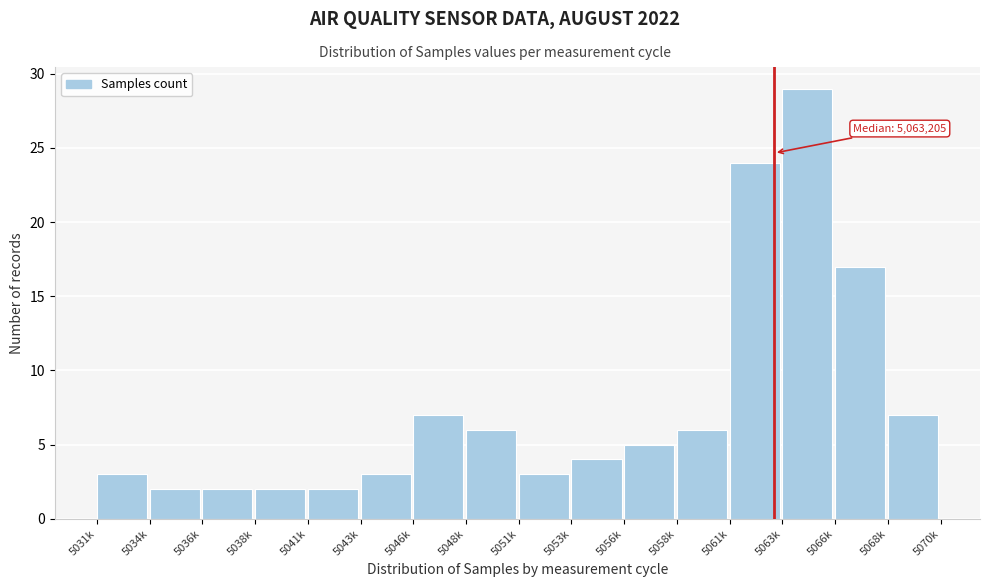

Reading right to left, extract all data points from this chart.

7	17	29	24	6	5	4	3	6	7	3	2	2	2	2	3